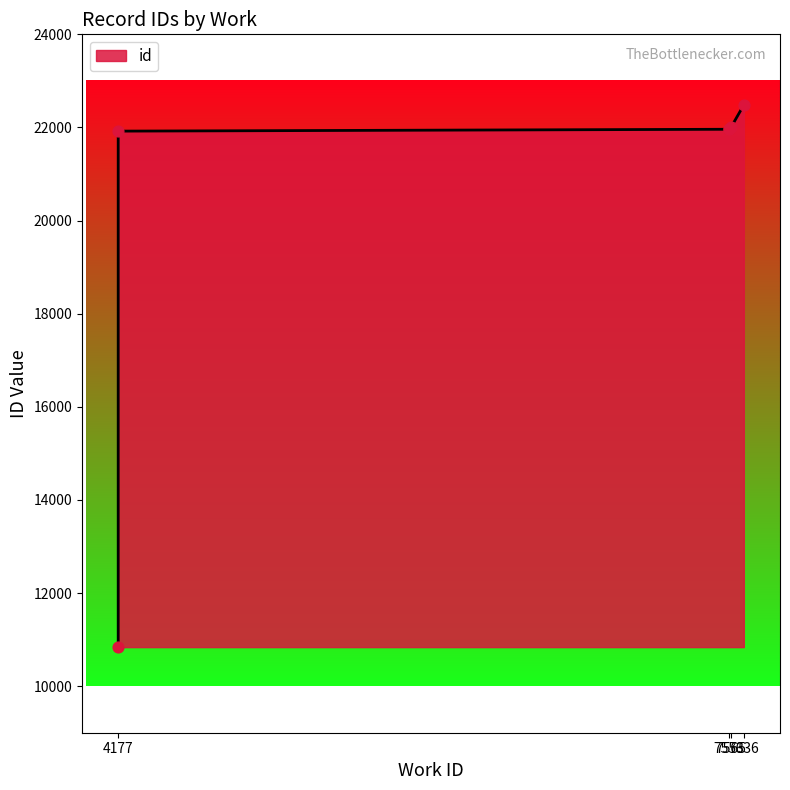

Which has a higher value, 4177 or 7553?

7553